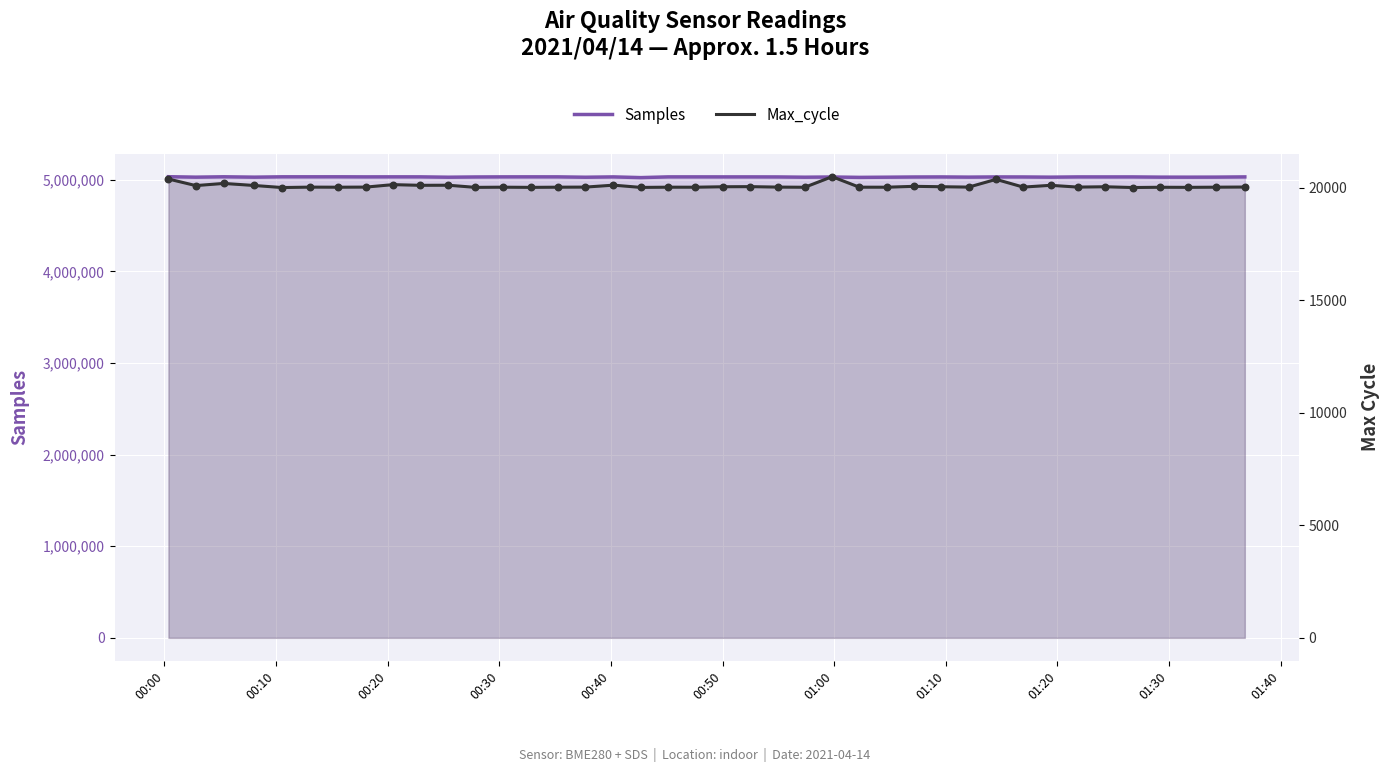

Which series has the widest spread of Y values?

Samples